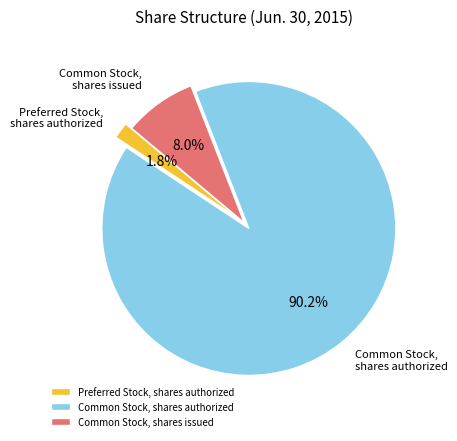

Which slice is the largest?

Common Stock, shares authorized